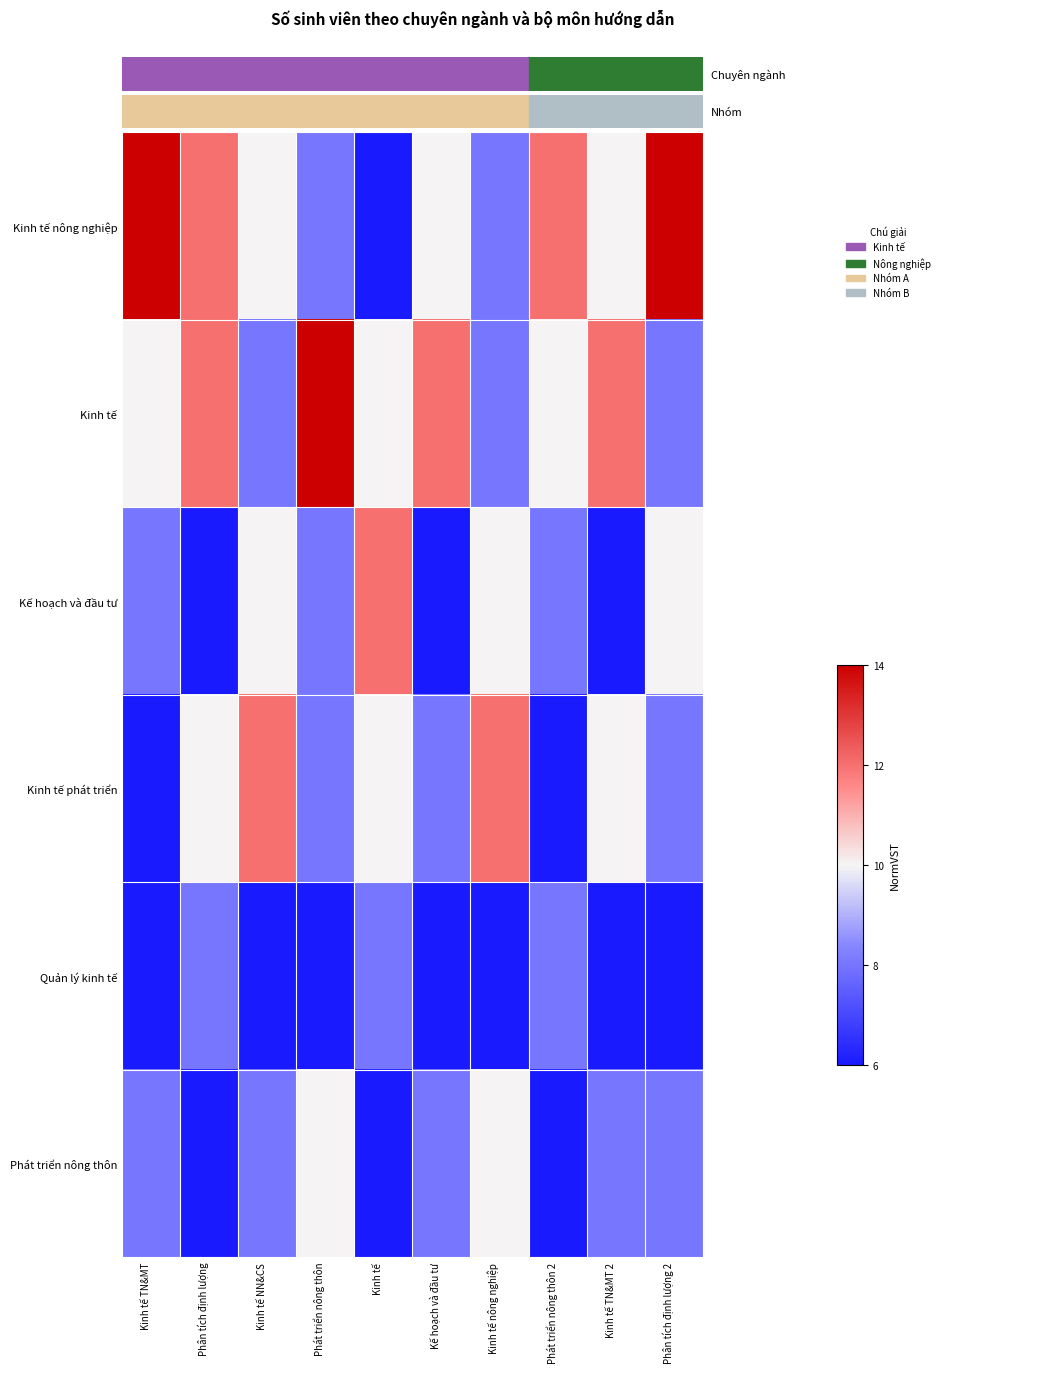

Which series has the largest total across all categories?

Kinh tế nông nghiệp